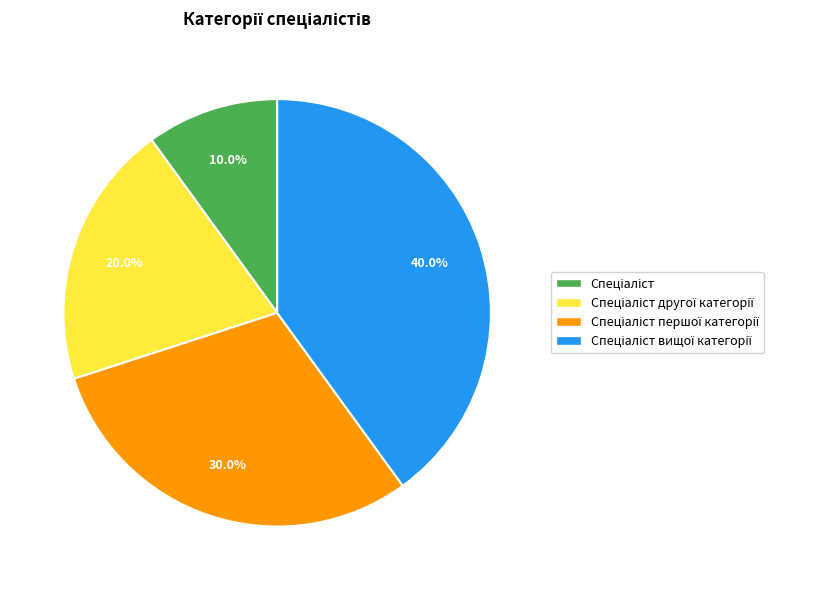

Is there a majority slice in this chart?

No